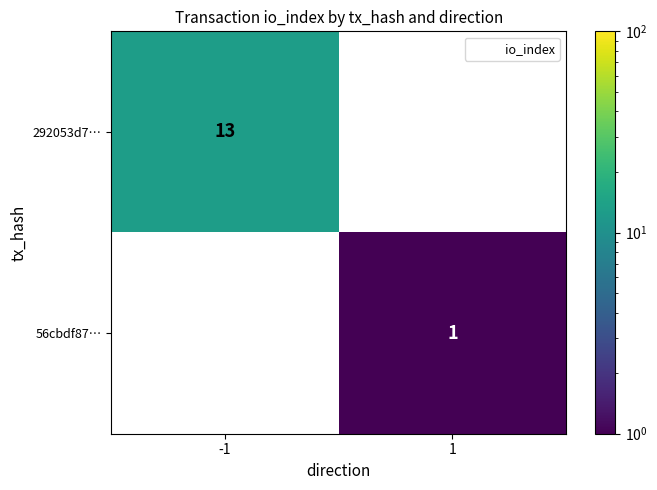

At which category does the chart reach its peak across all series?

-1